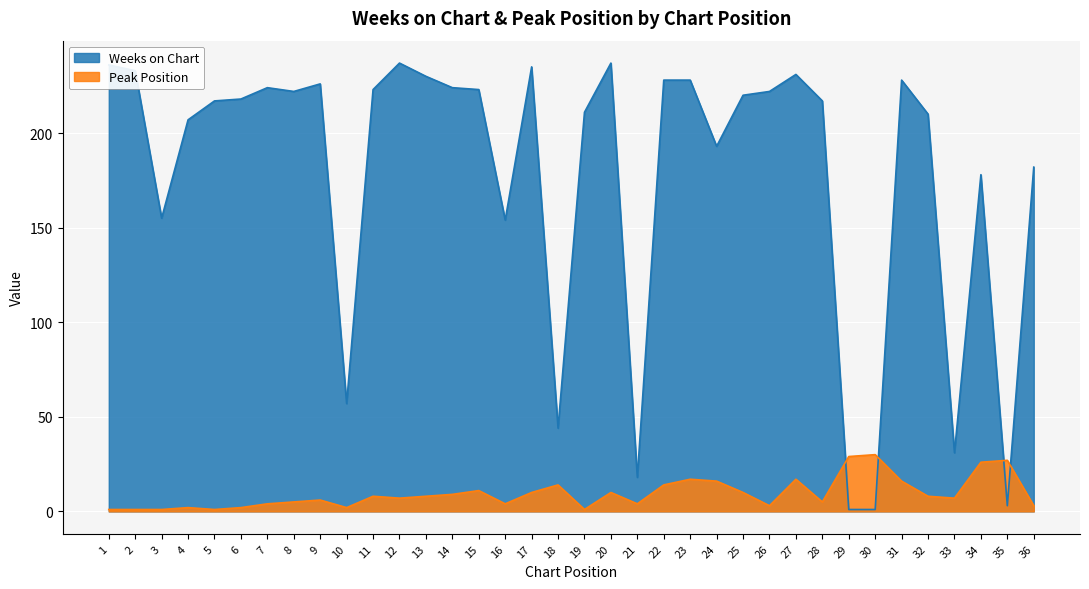

What is the value of the Peak Position point at the 28th from the left?

5